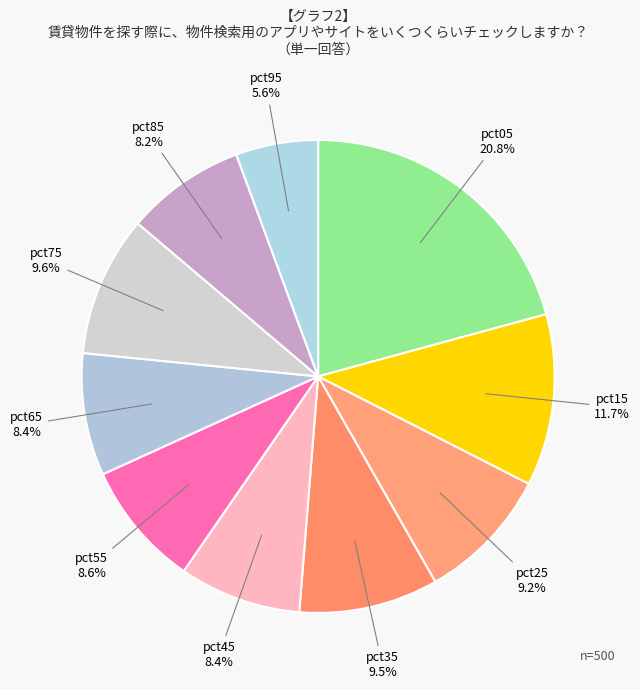

Is there a majority slice in this chart?

No